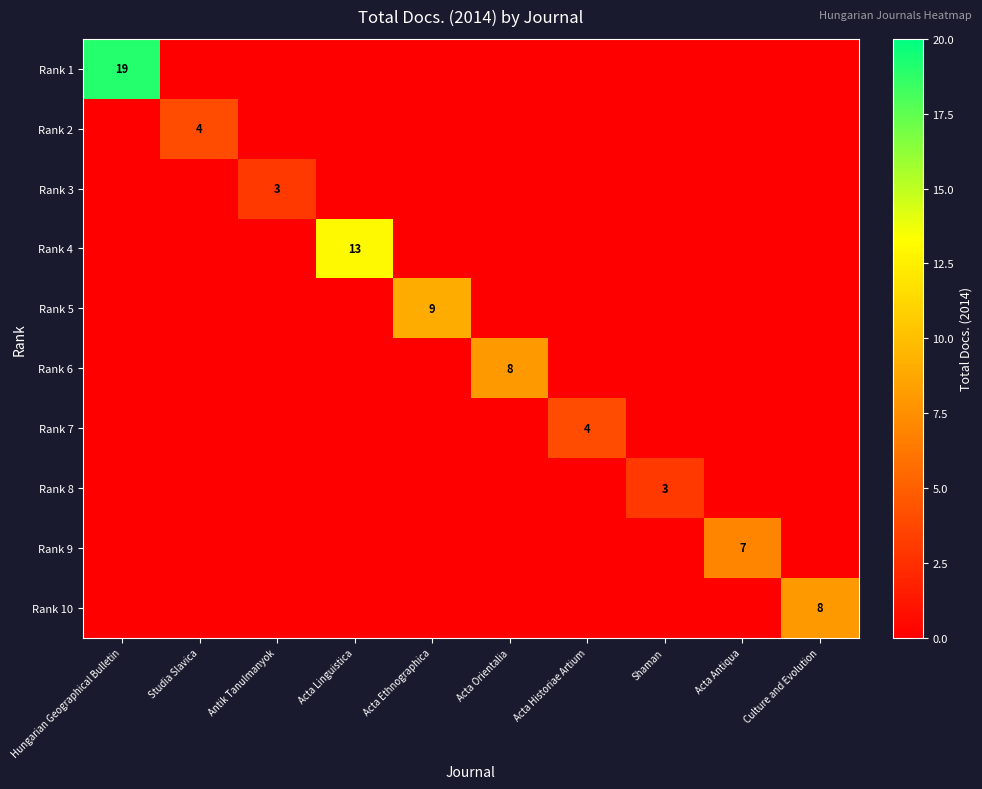

Is it true that Rank 2 equals 1 at Studia Slavica?

False